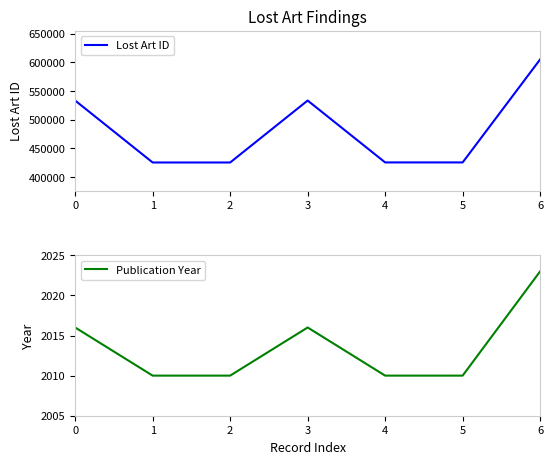

What is the sum of all Lost Art ID values?

3374333